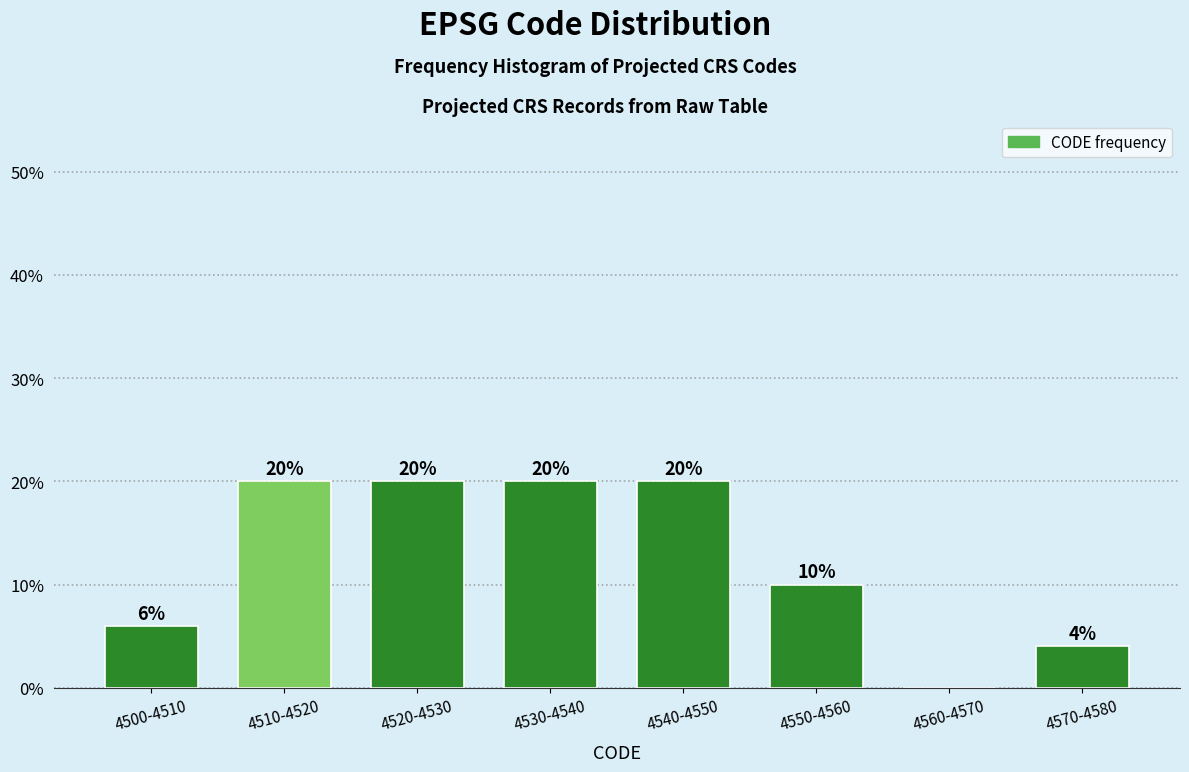

Reading left to right, list all the values displayed in this chart.

4500-4510=6	4510-4520=20	4520-4530=20	4530-4540=20	4540-4550=20	4550-4560=10	4560-4570=0	4570-4580=4